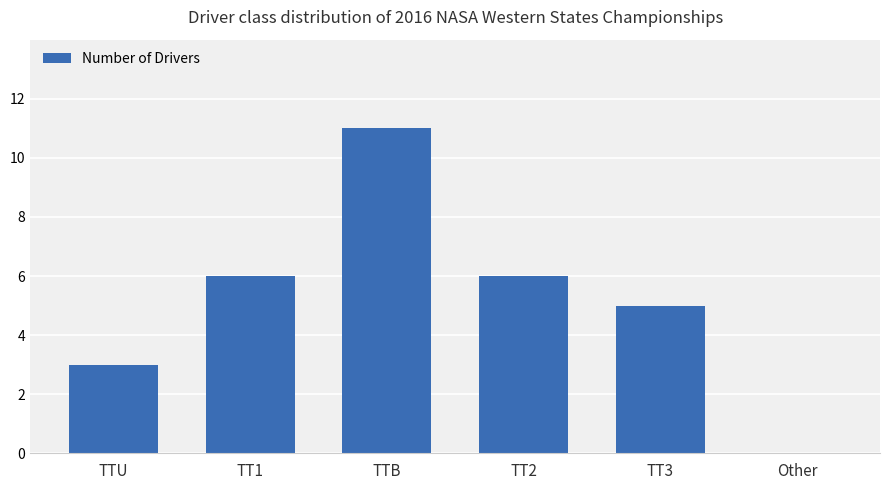

What is the sum of the values at Other and TT1?

6